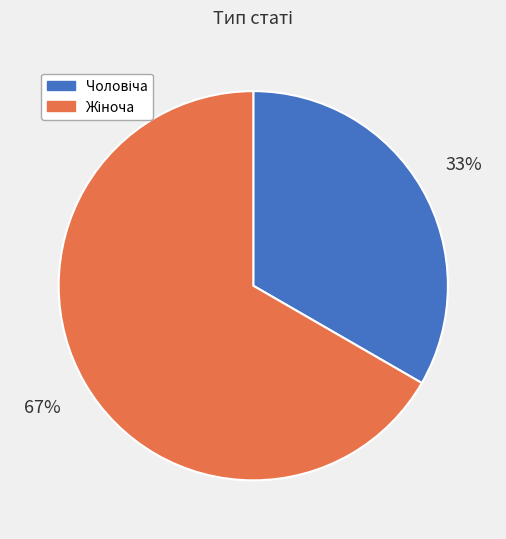

To the nearest percent, what is the average slice percentage?

50%